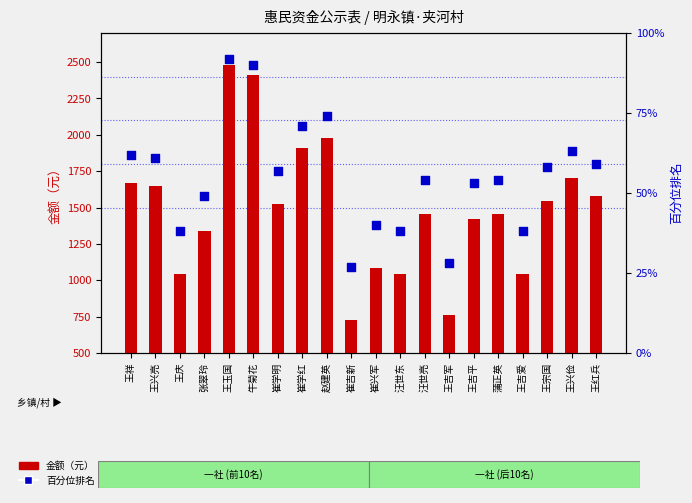

What is the total value across all series at 王兴亮?

1710.2